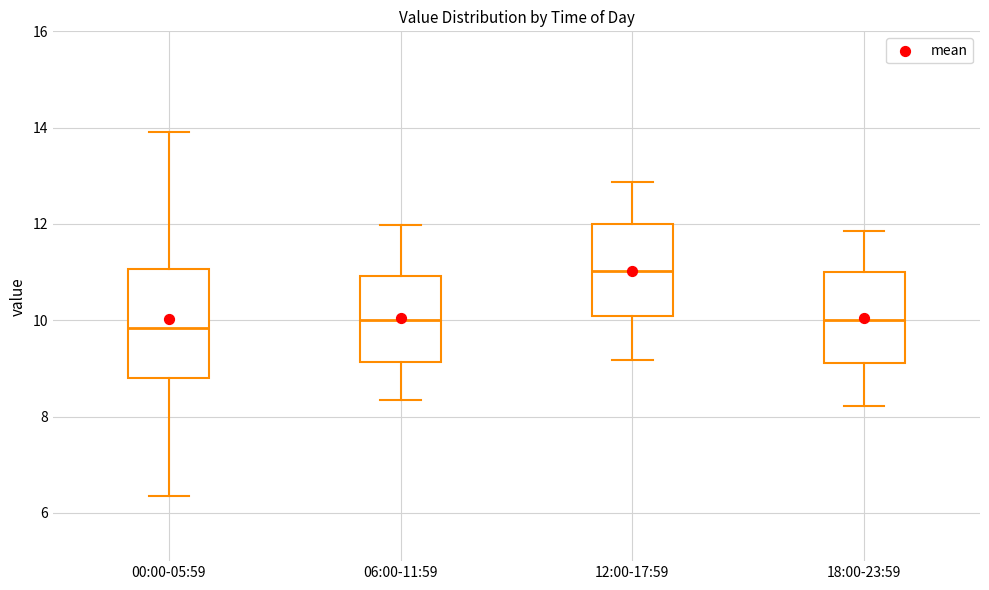

Reading left to right, read every box against the y-axis: the position of its median line, the range the box covers, and the ends of its whiskers. The values are not printed on the chart, so give them approximately, as read against the axis.

00:00-05:59: median 9.8, box 8.8 to 11.0, whiskers 6.4 to 14.0
06:00-11:59: median 10.0, box 9.2 to 11.0, whiskers 8.4 to 12.0
12:00-17:59: median 11.0, box 10.0 to 12.0, whiskers 9.2 to 12.8
18:00-23:59: median 10.0, box 9.2 to 11.0, whiskers 8.2 to 11.8